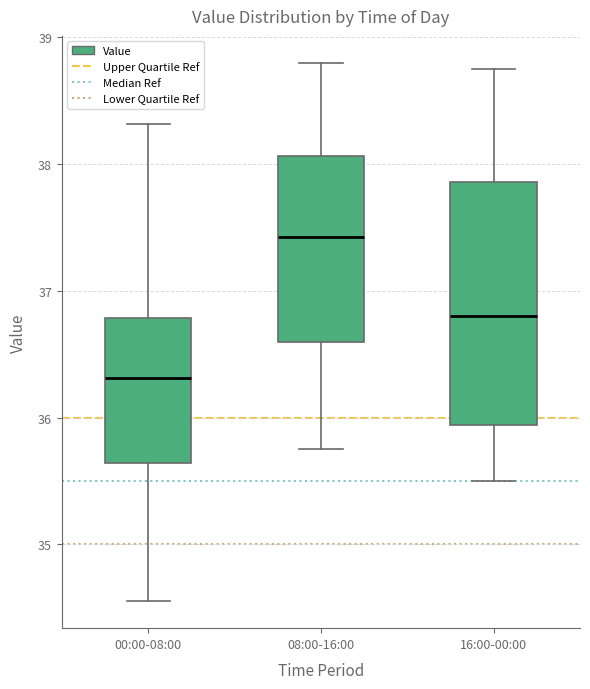

Reading left to right, transcribe this box plot: for each box, give where its median line is, the range the box spans, and where its two whiskers end, as read against the y-axis. The values are not printed on the chart, so give them approximately, as read against the axis.

00:00-08:00: median 36.3, box 35.6 to 36.8, whiskers 34.6 to 38.3
08:00-16:00: median 37.4, box 36.6 to 38.1, whiskers 35.8 to 38.8
16:00-00:00: median 36.8, box 35.9 to 37.9, whiskers 35.5 to 38.8